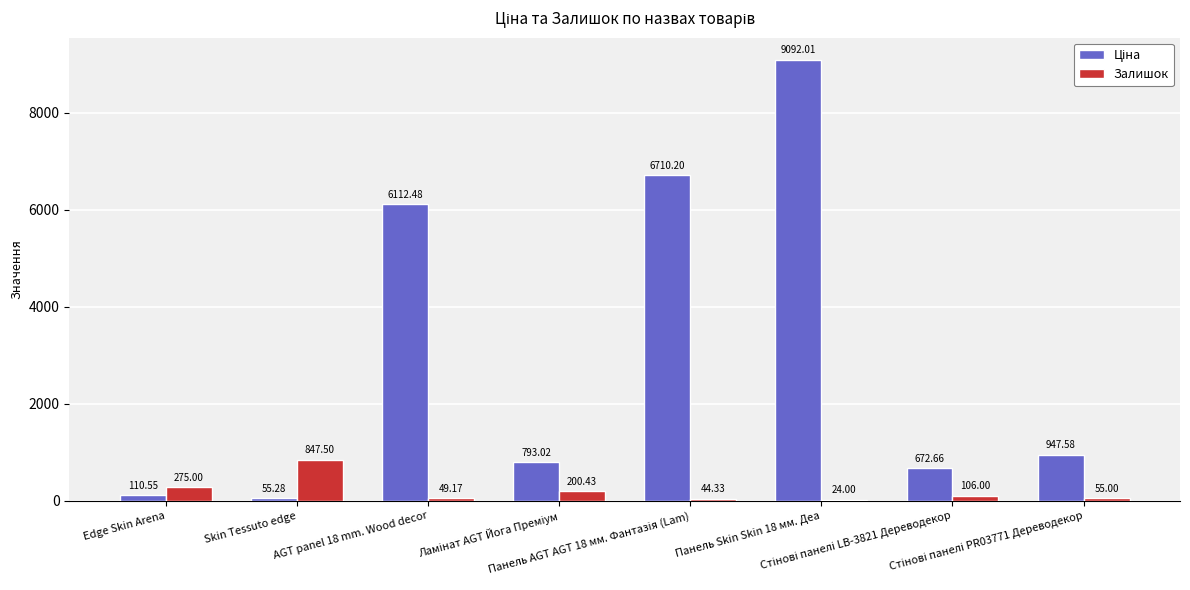

Are the bars grouped side by side (vs. stacked)?

Yes